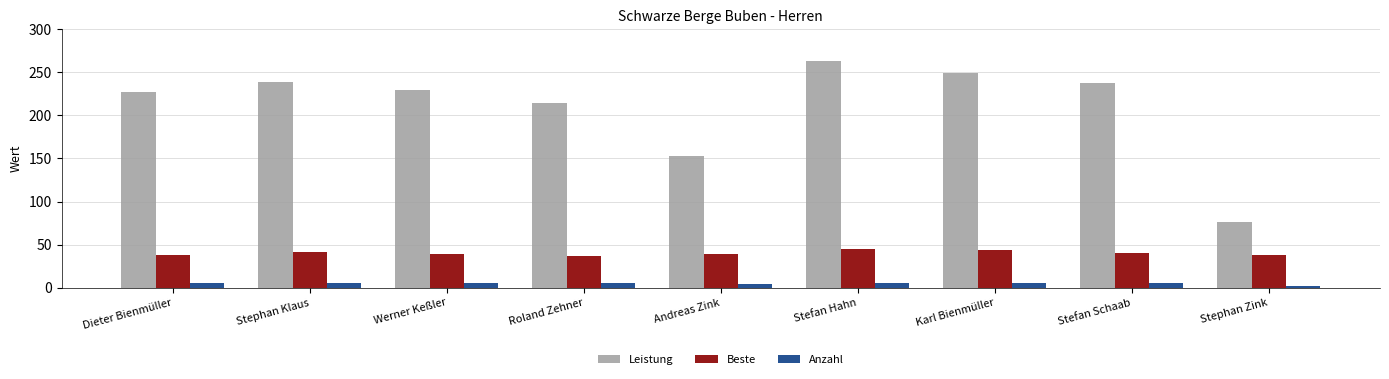

Is it true that Beste equals 63.1 at Dieter Bienmüller?

False